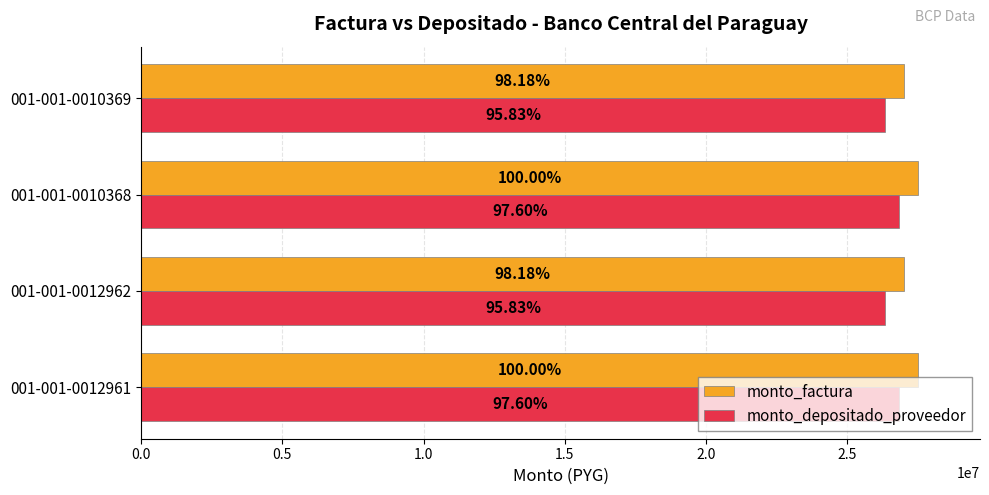

How many monto_factura values are between 27000000 and 27500000?

4